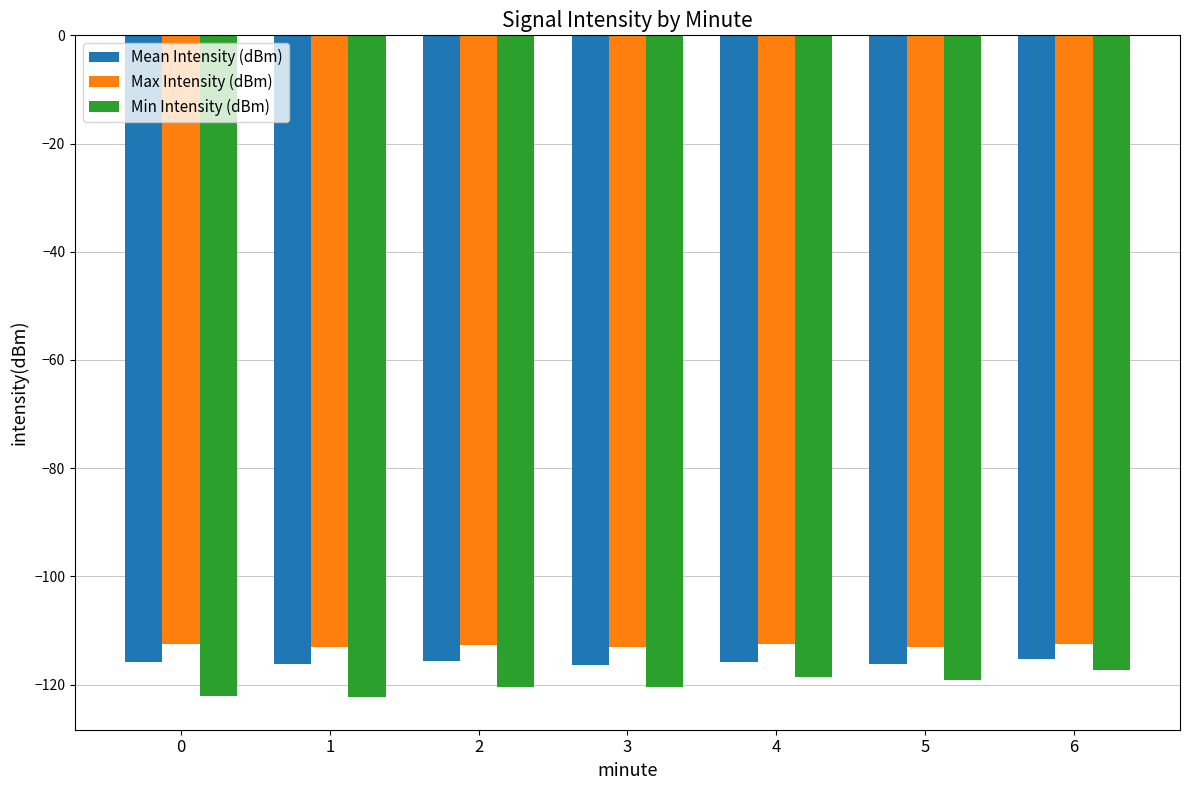

What is the difference between the second highest and second lowest values in the Min Intensity (dBm) series?

3.5